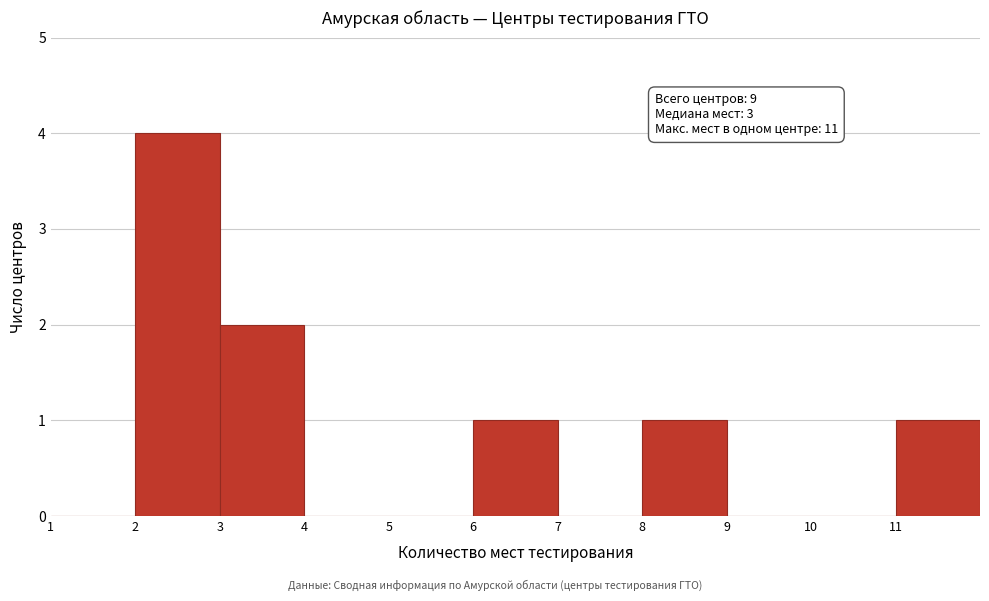

Over which range of the x-axis is the bar tallest?

2 to 3